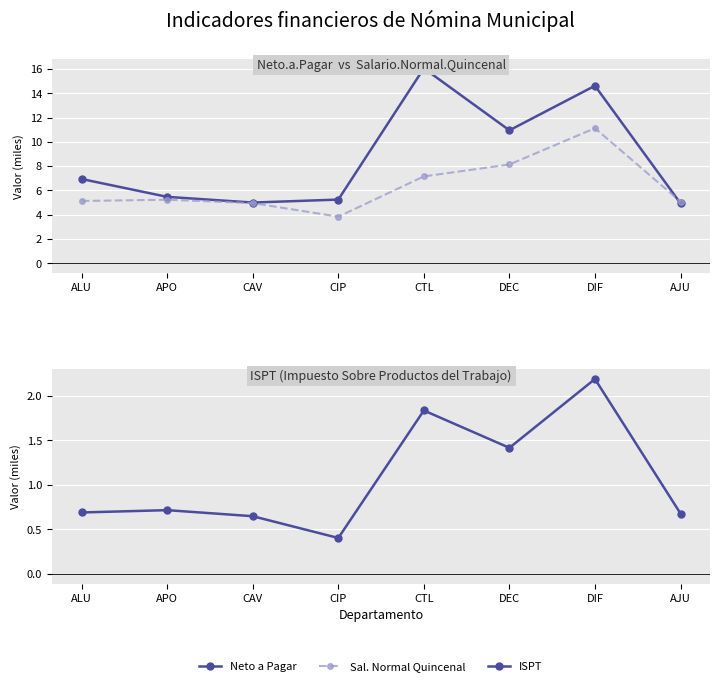

What are all the series names shown in the legend?

Neto a Pagar, Sal. Normal Quincenal, ISPT